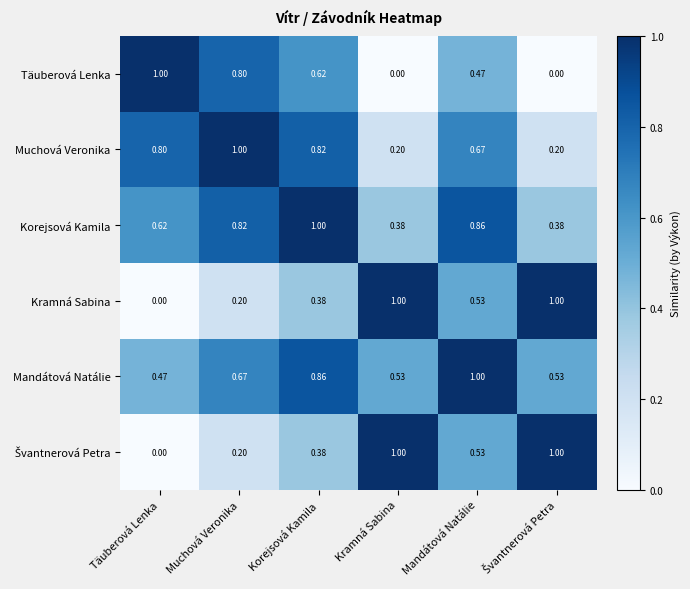

Is the value of Muchová Veronika at Korejsová Kamila greater than the value of Kramná Sabina at Täuberová Lenka?

Yes